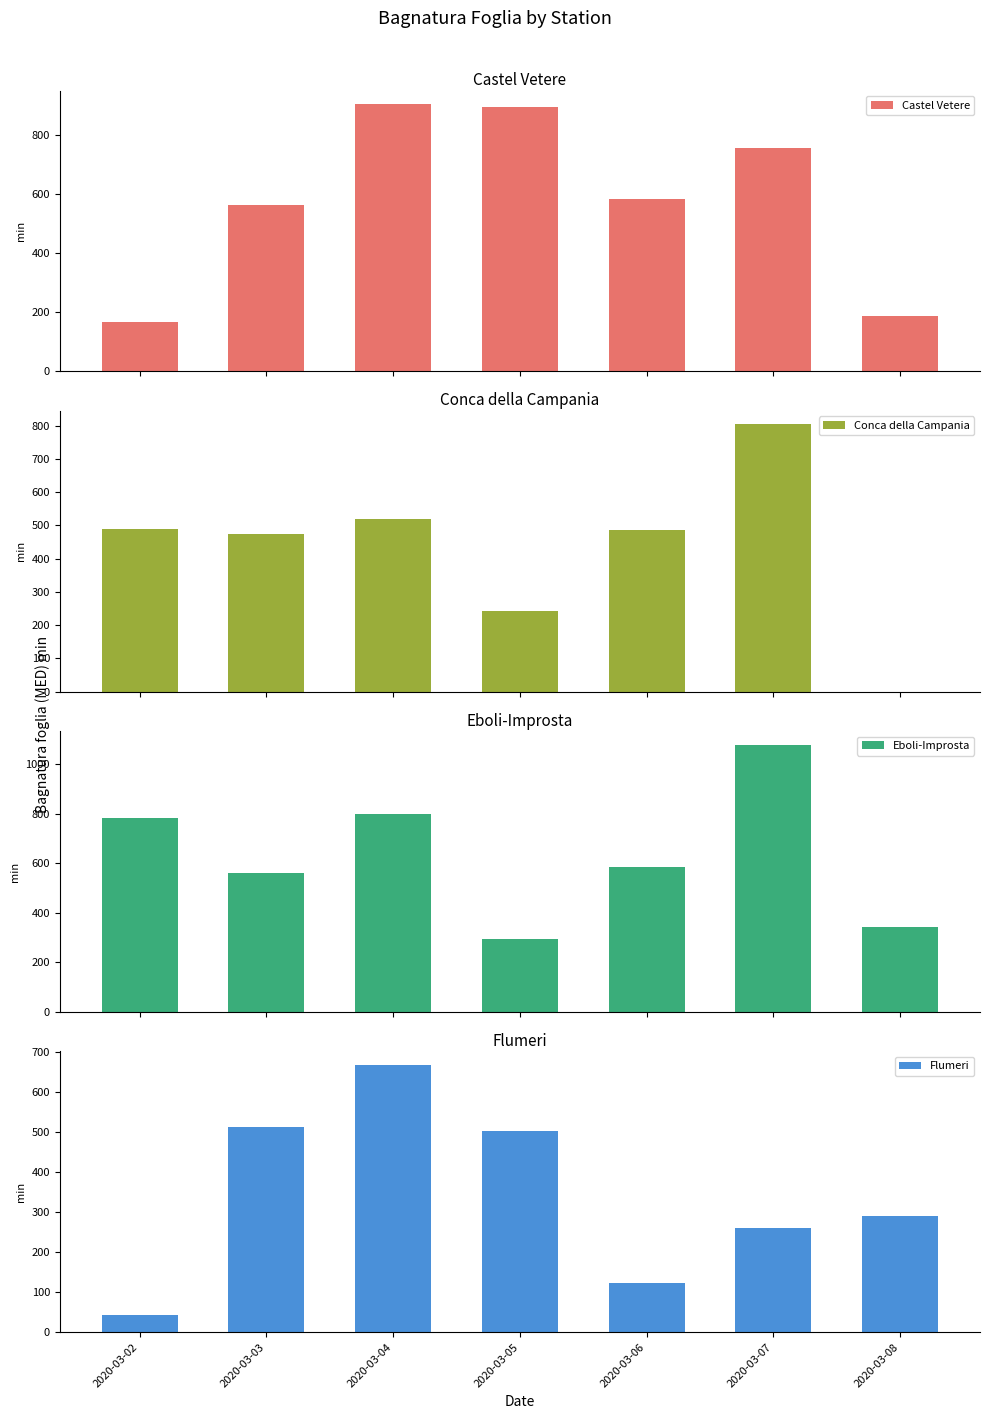

What is the difference between the Eboli-Improsta values at 2020-03-08 and 2020-03-02?

438